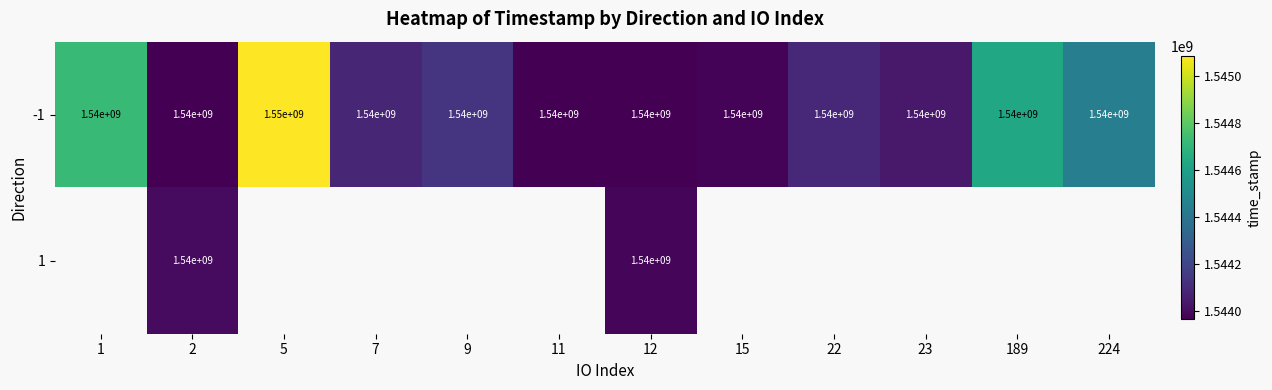

Read the -1 value at 7.

1540000000